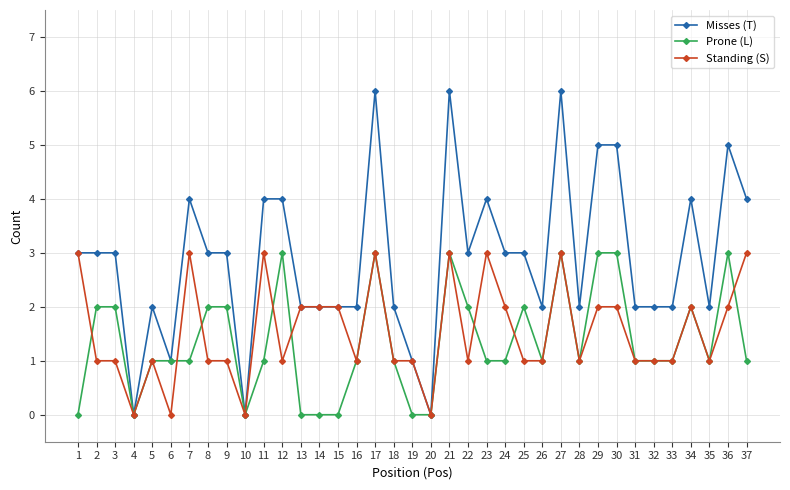

What is the spread (max minus min) of values at 26?

1